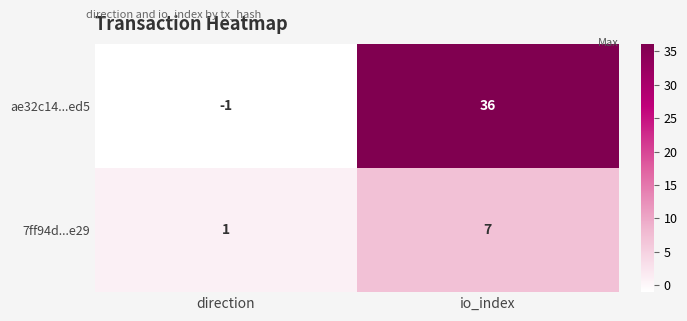

What is the sum of the ae32c14...ed5 values at direction and io_index?

35